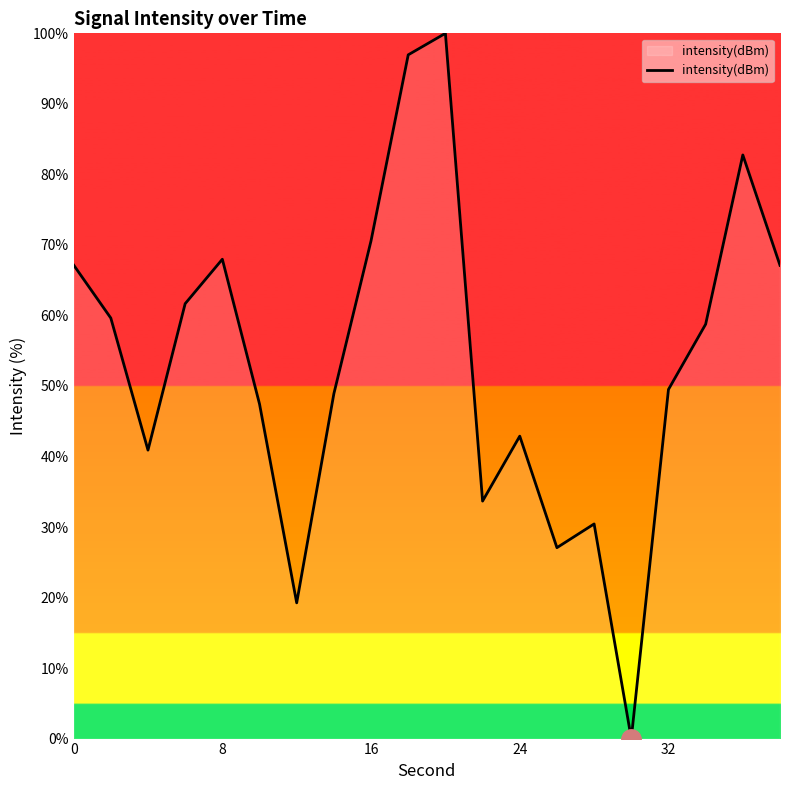

What is the difference between the maximum and minimum values?

100.0